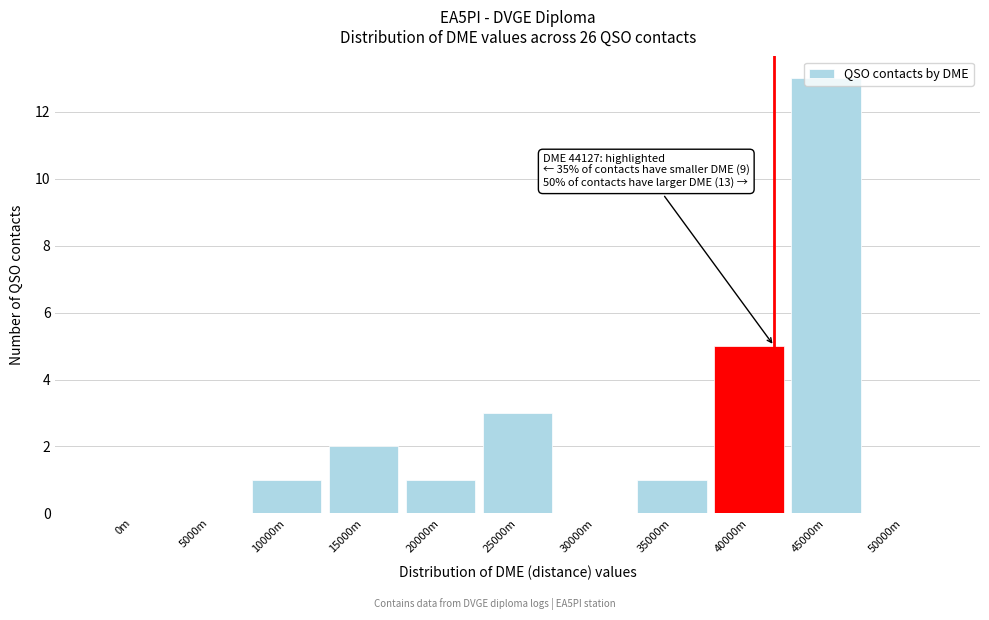

What is the sum of all values?

26